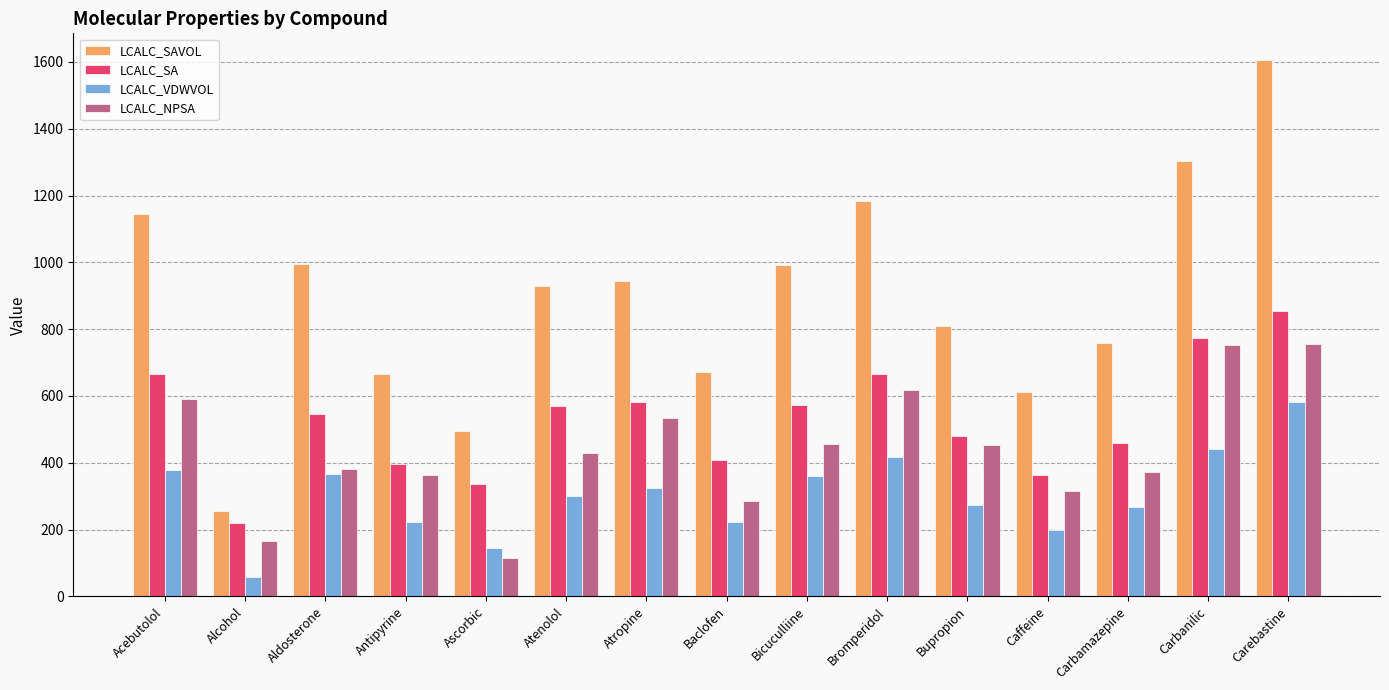

What is the label of the 2nd bar from the right?

Carbanilic